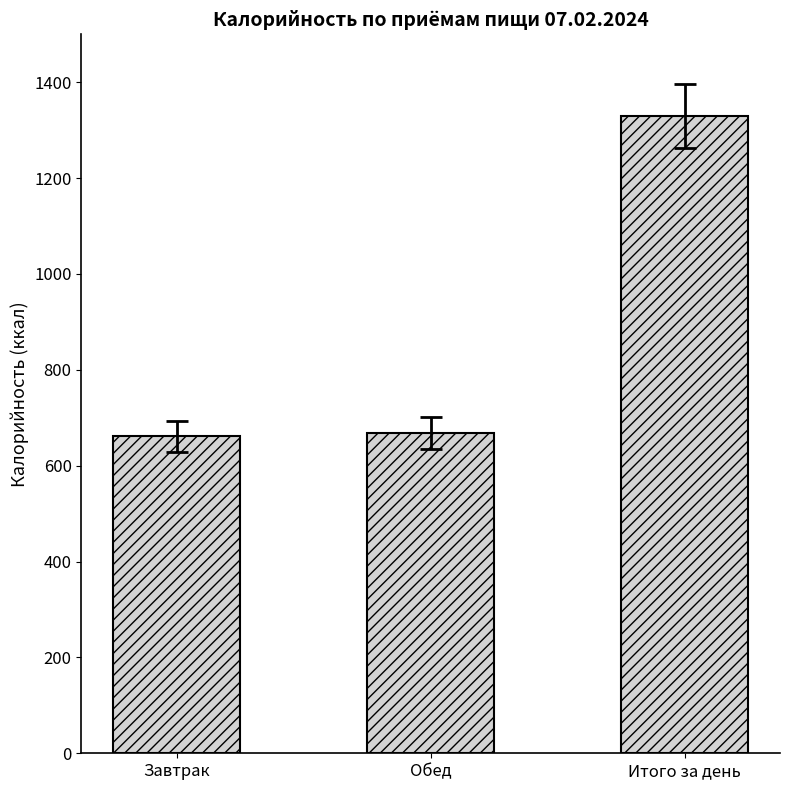

At which label is the value closest to 995?

Обед